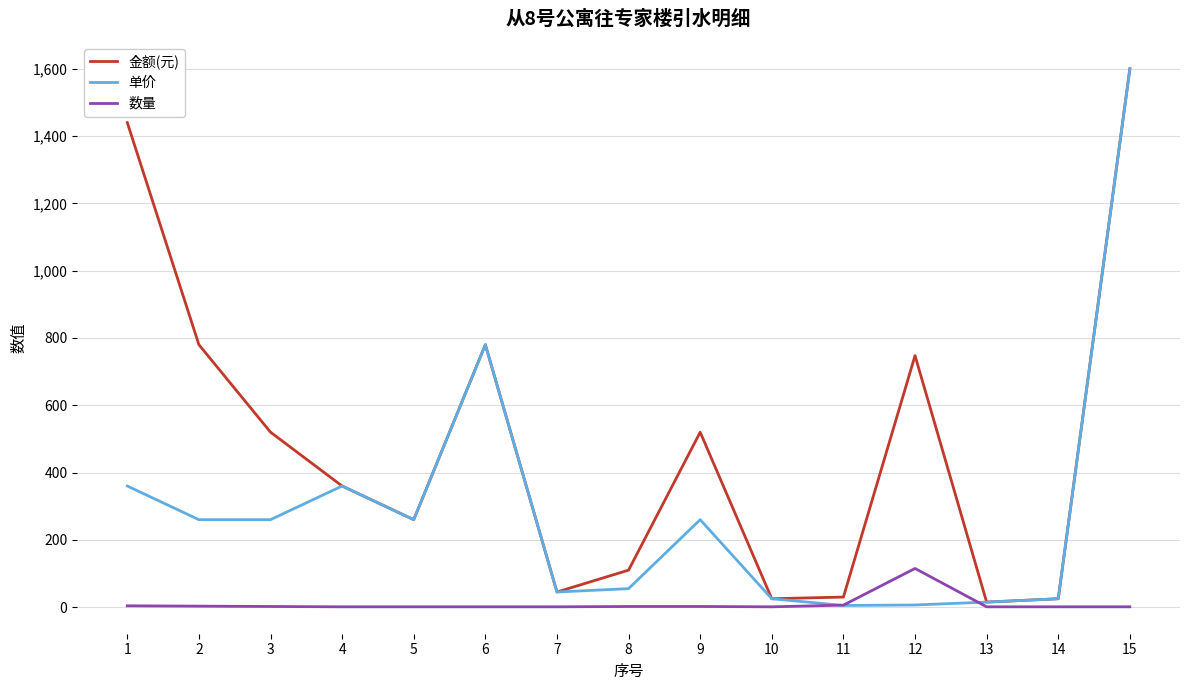

What is the difference between the maximum and minimum values in the 数量 series?

114.0